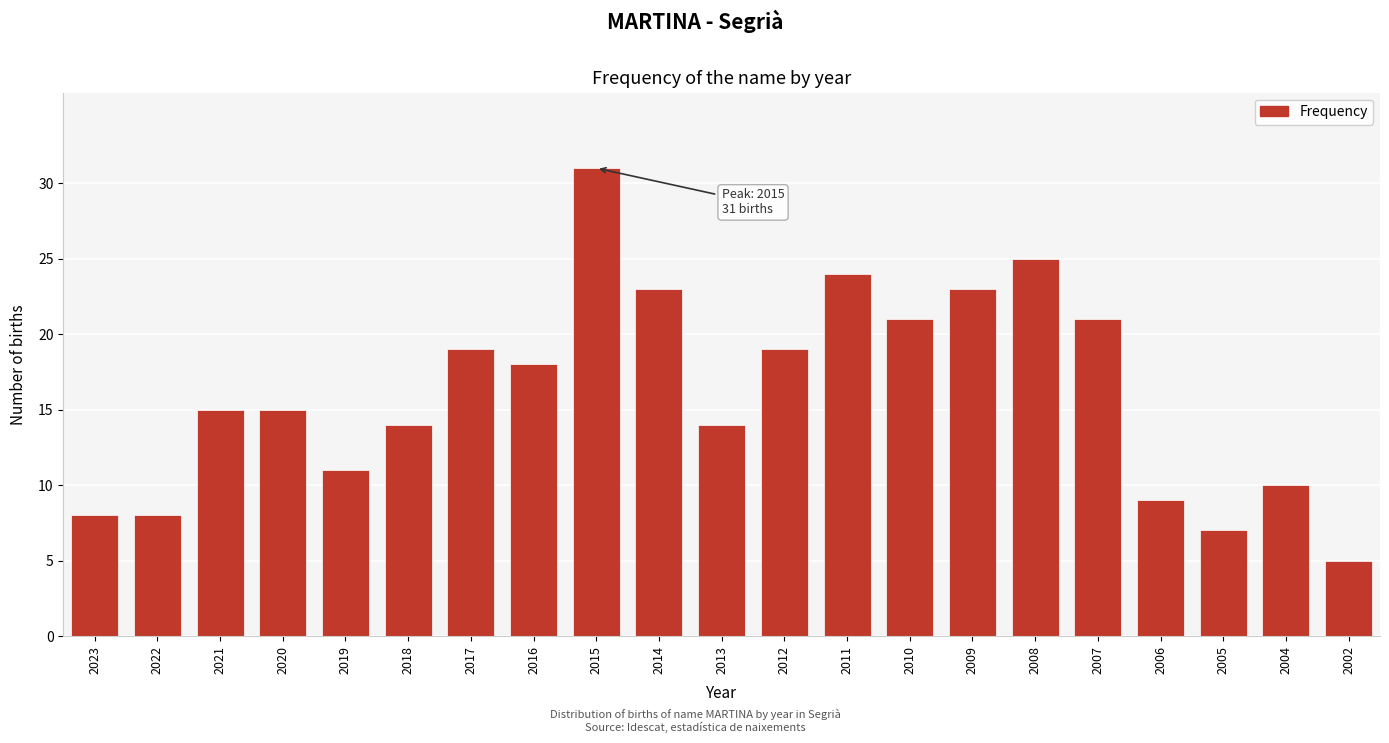

Reading left to right, transcribe all the data shown in this chart.

2023=8	2022=8	2021=15	2020=15	2019=11	2018=14	2017=19	2016=18	2015=31	2014=23	2013=14	2012=19	2011=24	2010=21	2009=23	2008=25	2007=21	2006=9	2005=7	2004=10	2002=5